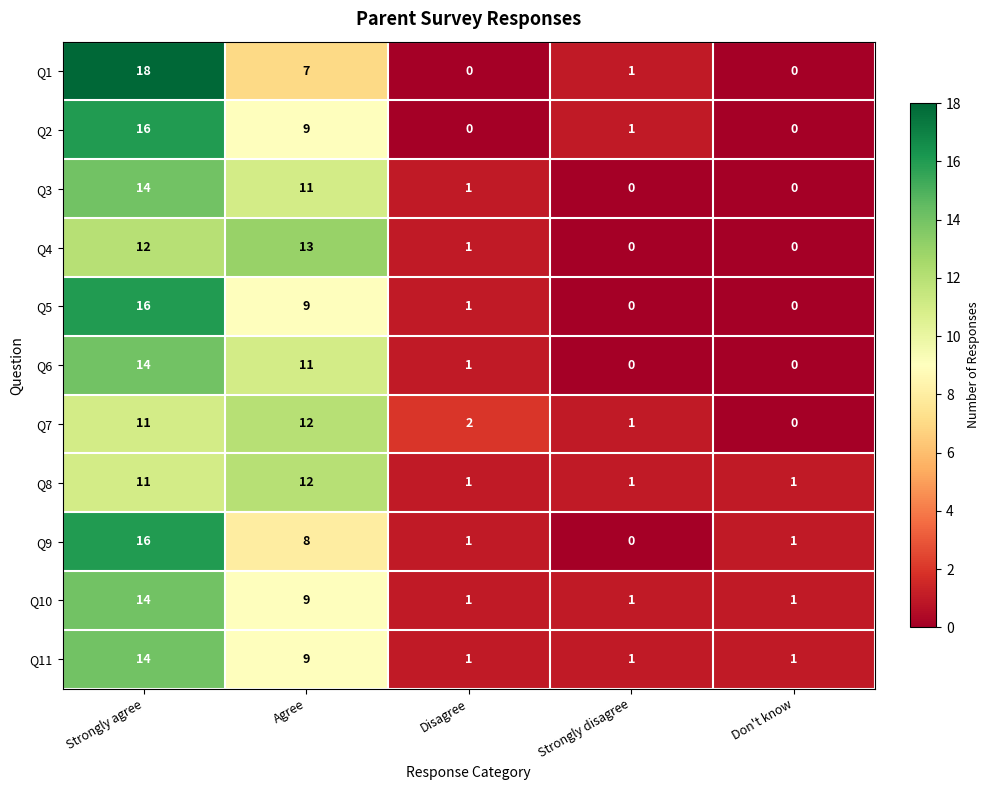

At which category is the sum across all series the highest?

Strongly agree